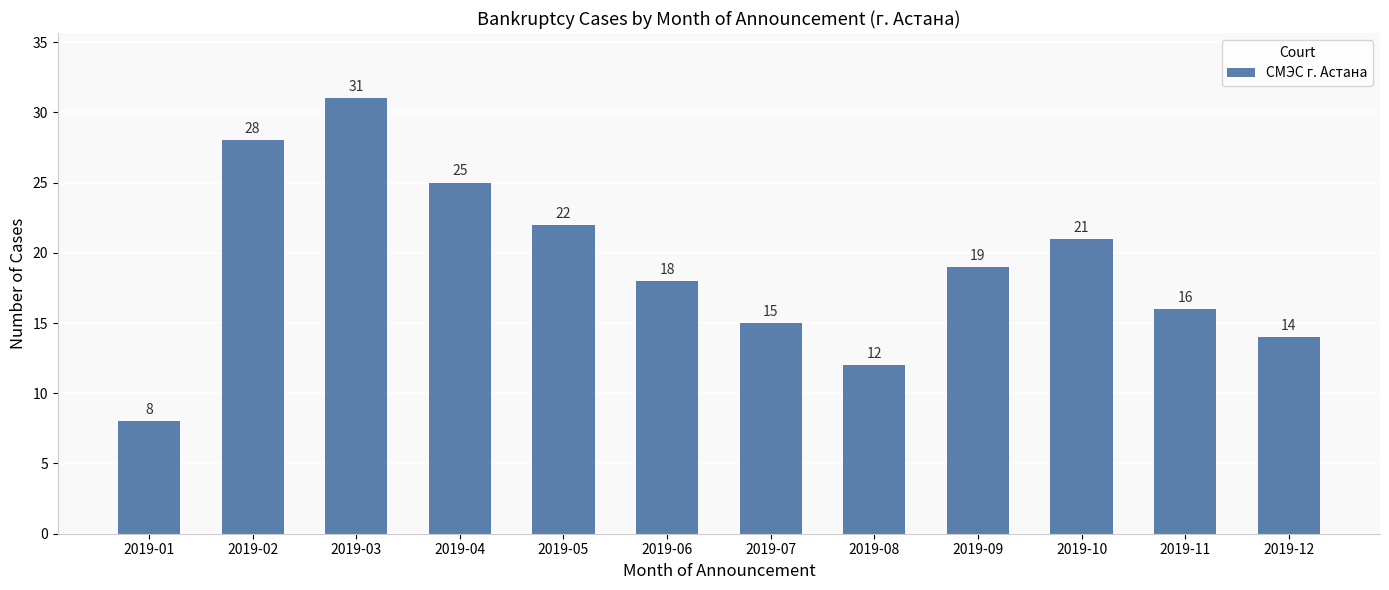

Between 2019-11 and 2019-05, which is larger?

2019-05